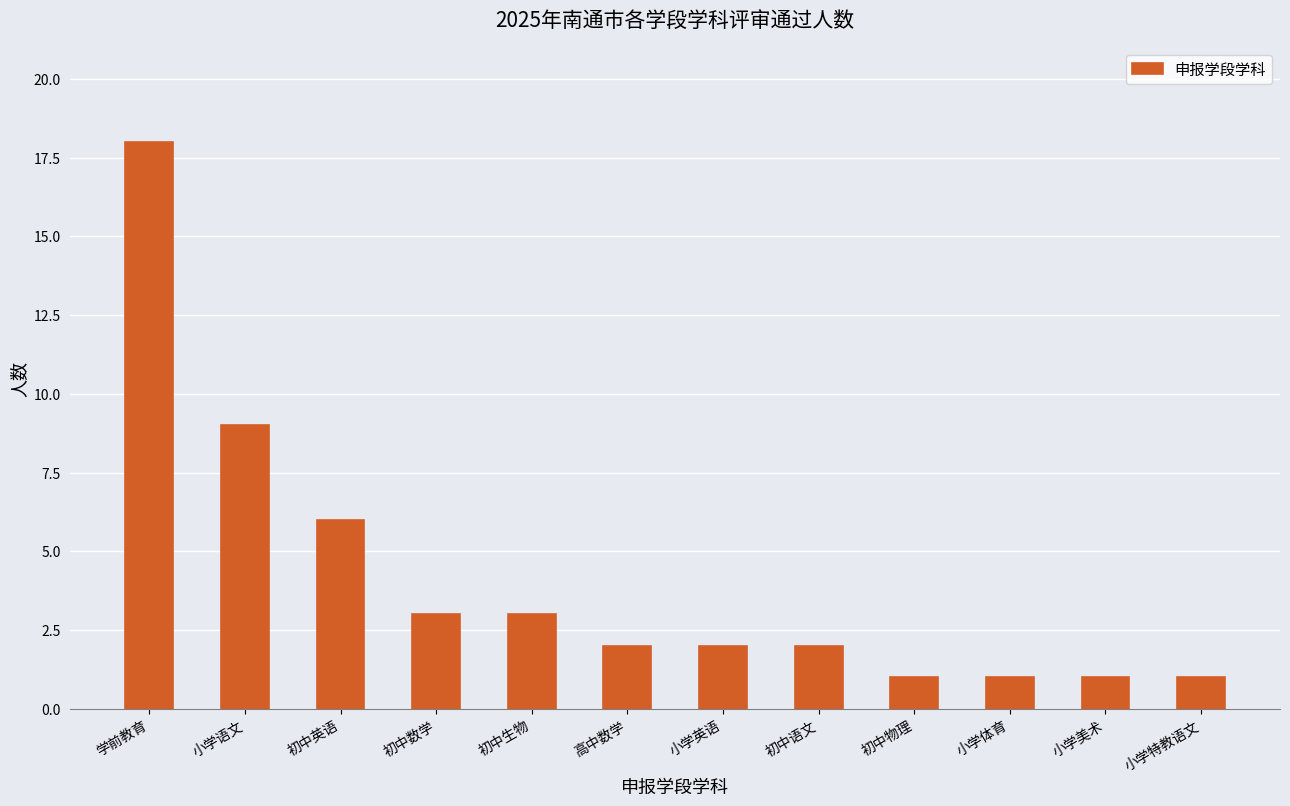

What is the sum of the values at 初中英语 and 初中语文?

8